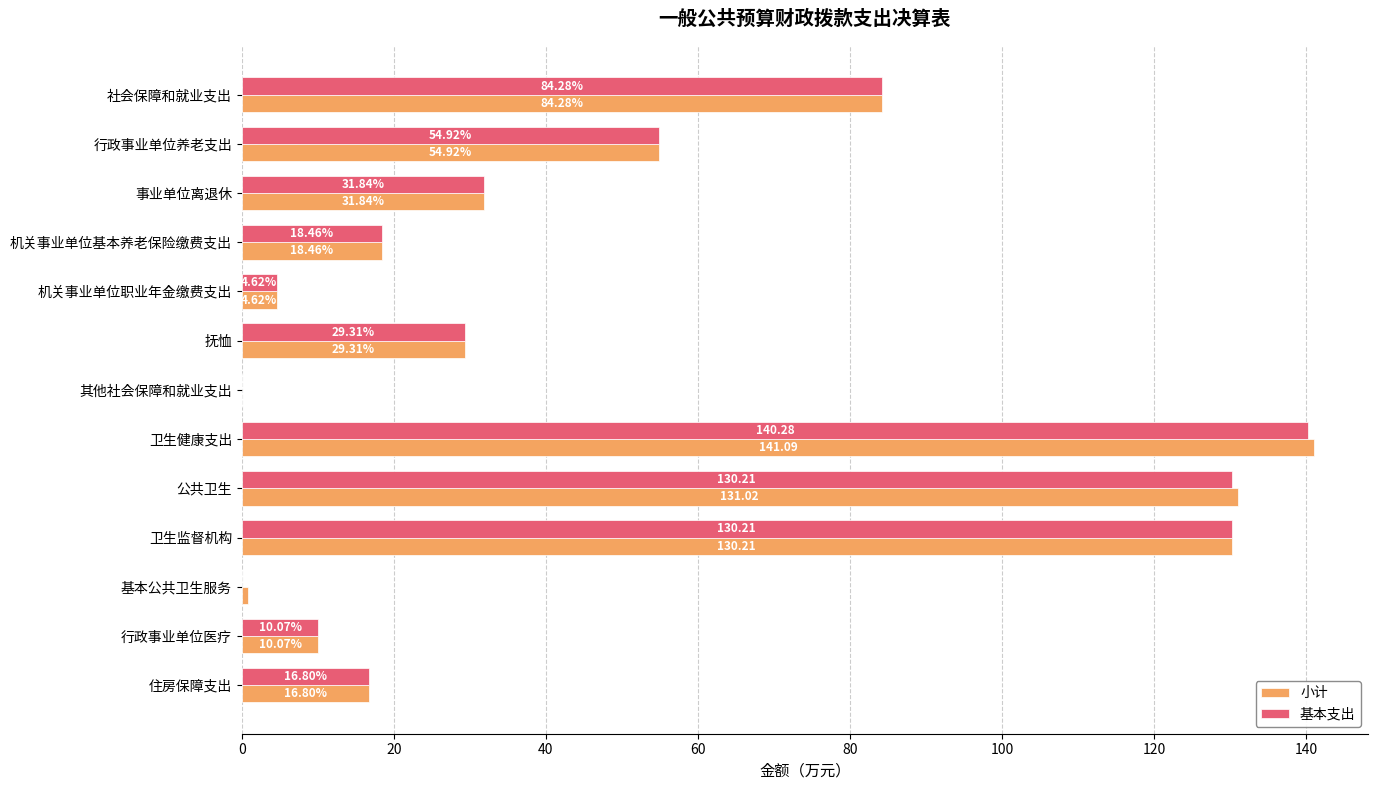

What is the sum of the 小计 values at 行政事业单位养老支出 and 社会保障和就业支出?

139.2